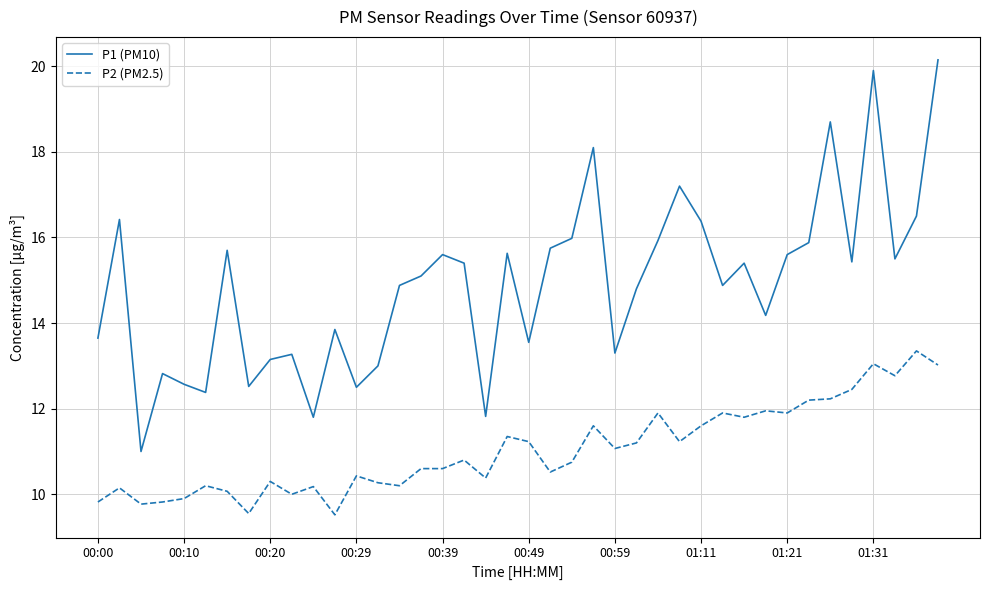

True or false: P2 (PM2.5) has more than 0 interior local peaks.

True